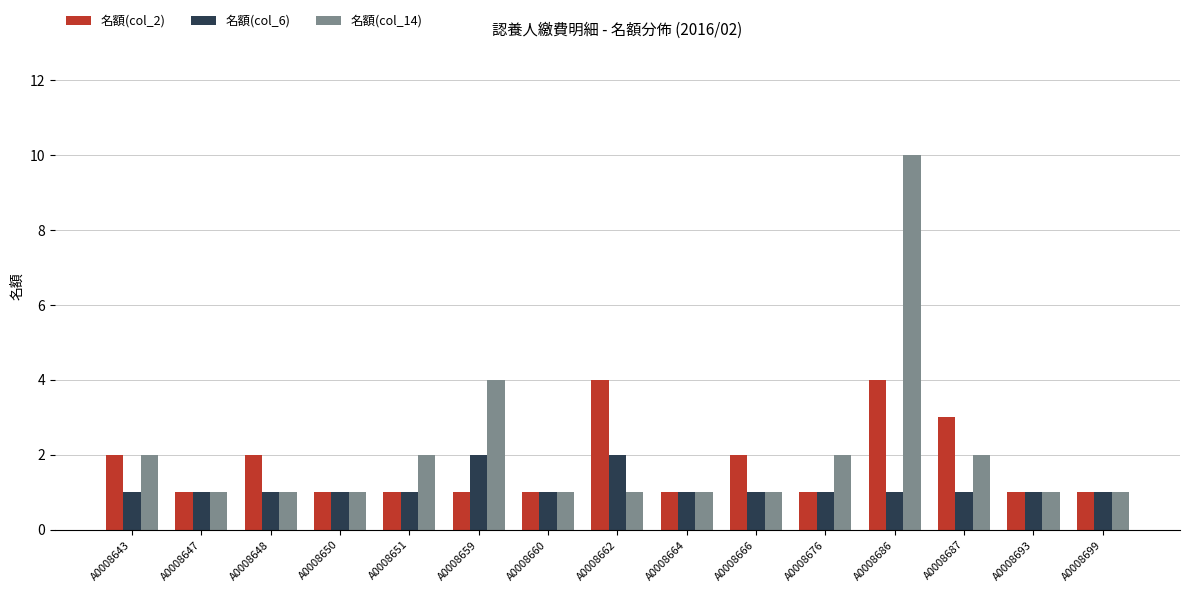

Read the 名額(col_2) value at A0008643.

2